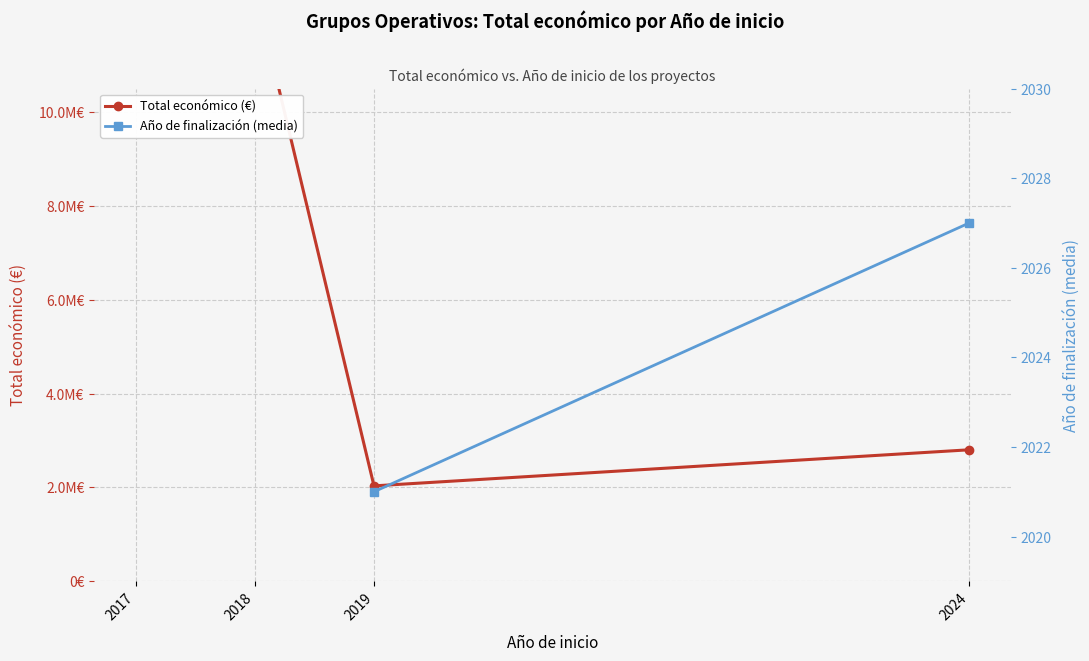

At which label does Año de finalización (media) first exceed 2021?

2024